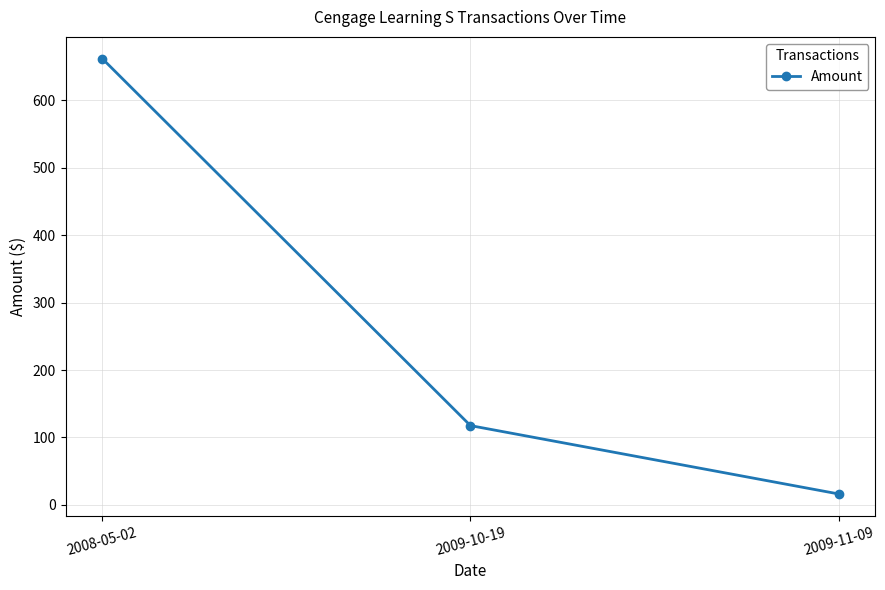

How many lines are shown in the chart?

1